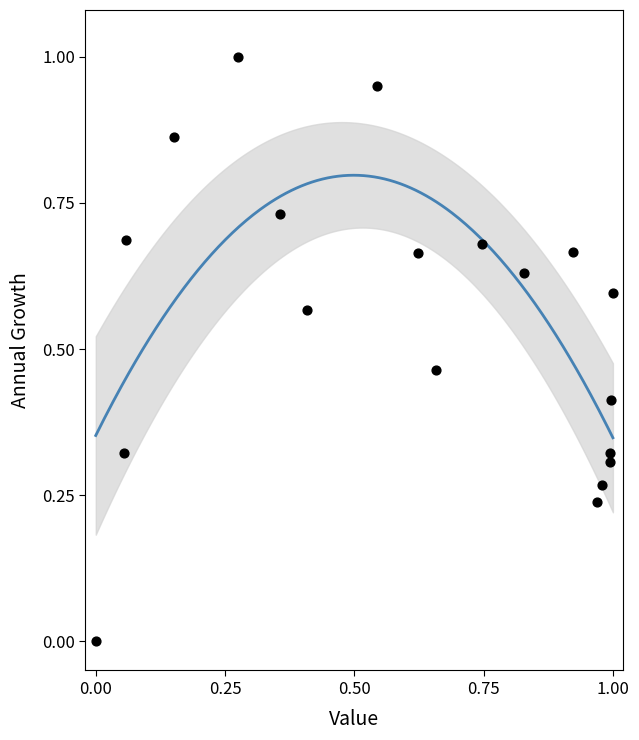

What is the range of X values (max minus min)?

1.0